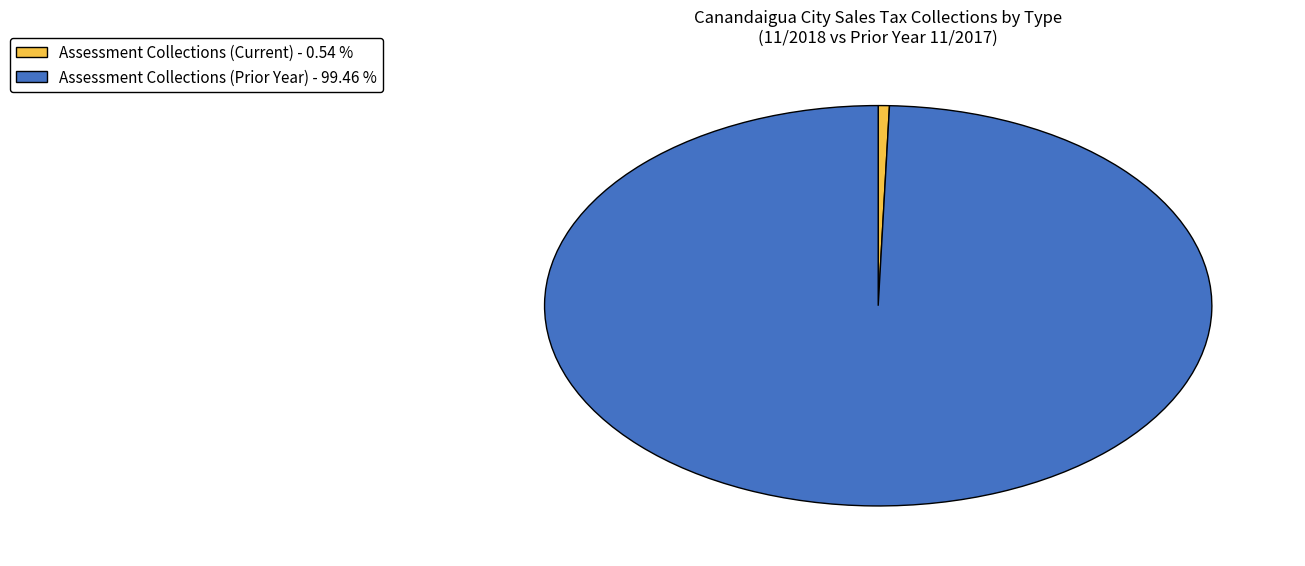

Do Assessment Collections (Current) - 0.54 % and Assessment Collections (Prior Year) - 99.46 % together represent more than half of the pie?

Yes